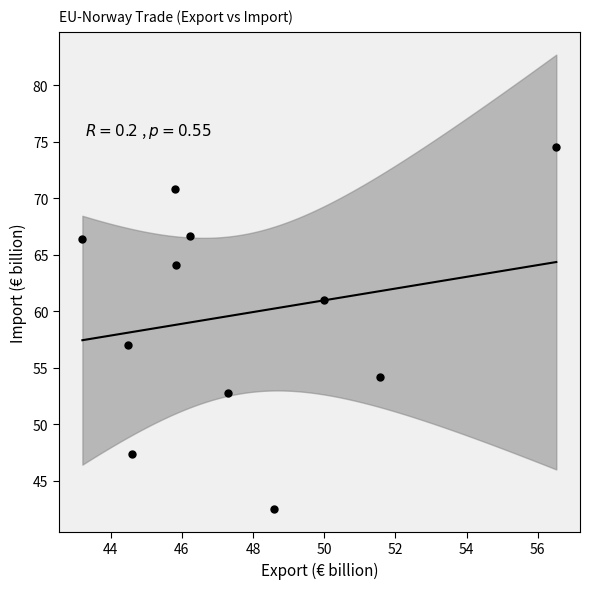

What is the range of X values (max minus min)?

13.3